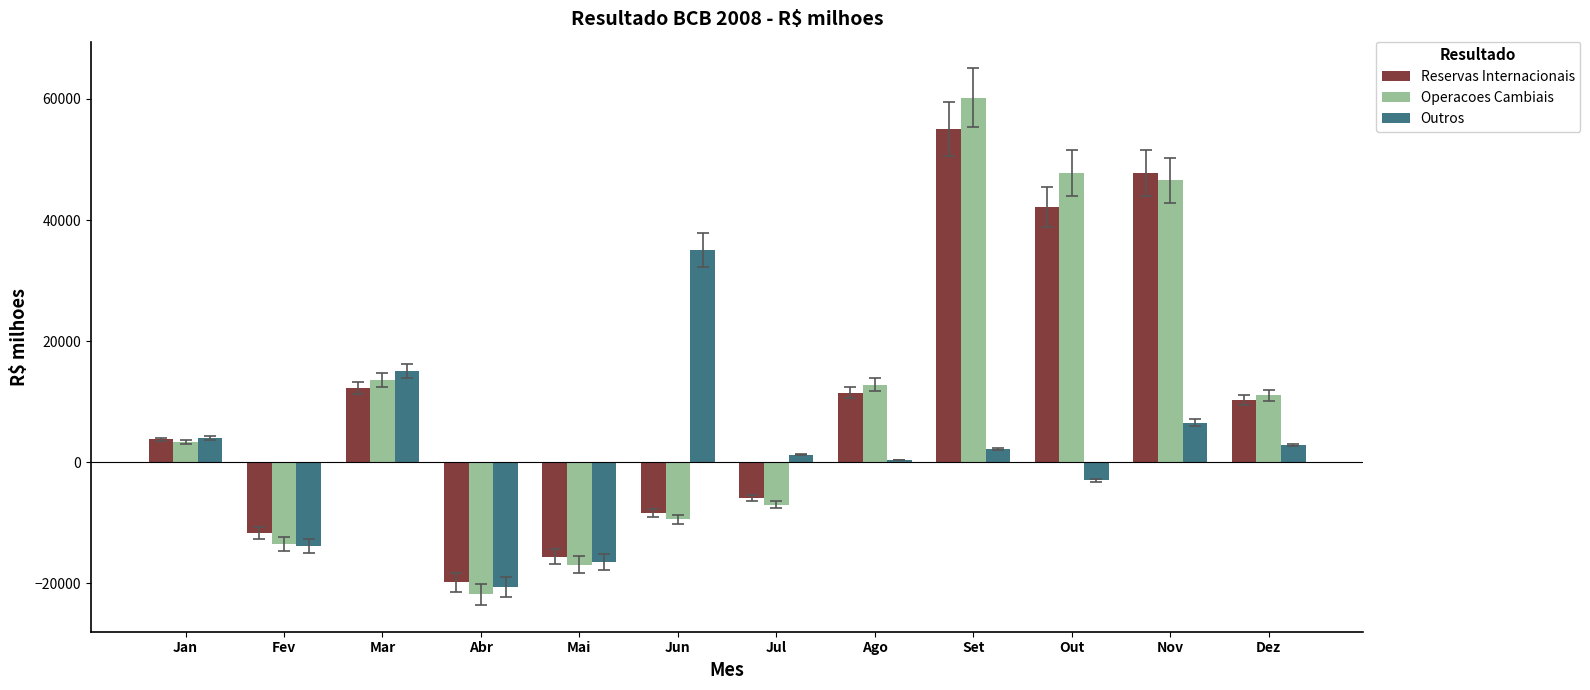

What is the maximum value for Outros?

35058.7